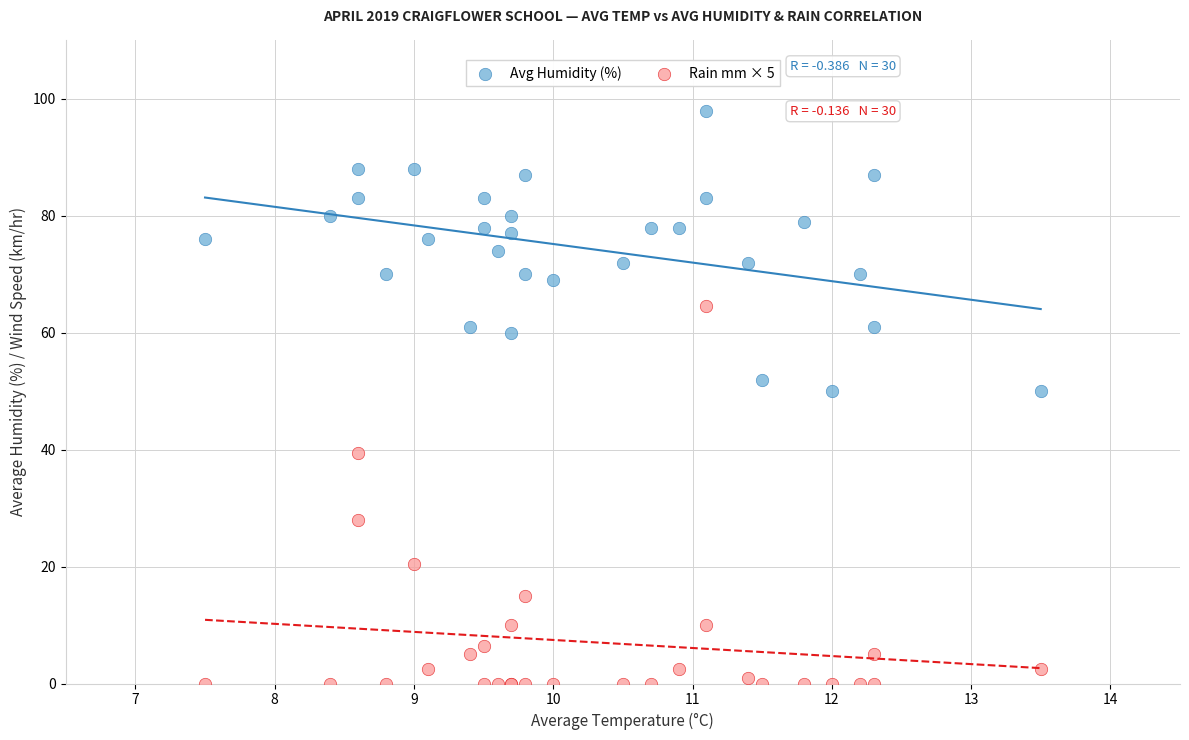

What is the X range (max minus min) for the scatter plot?

6.0